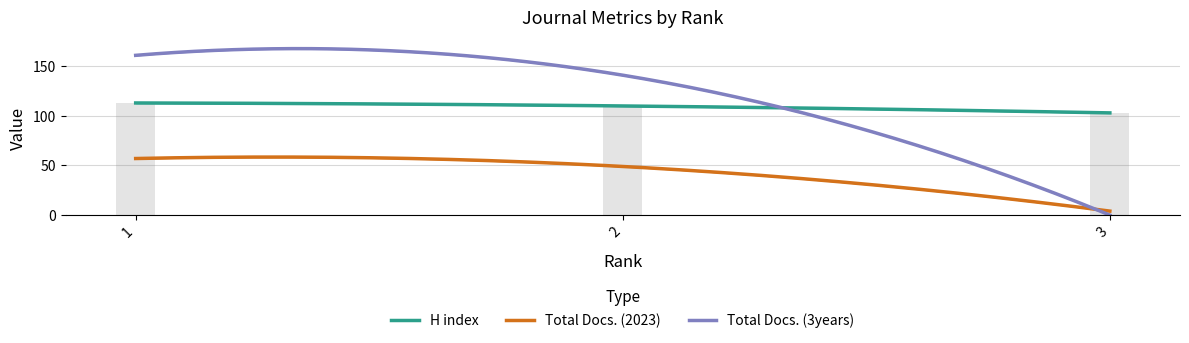

The H index series shows 113 at 1. True or false?

True